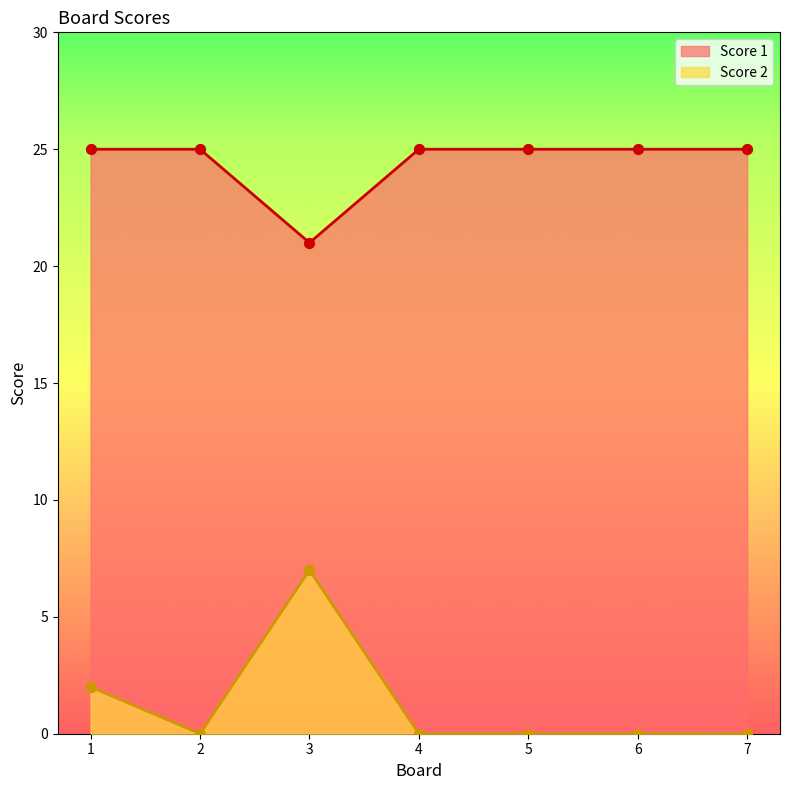

What is the total value across all series at 3?

28